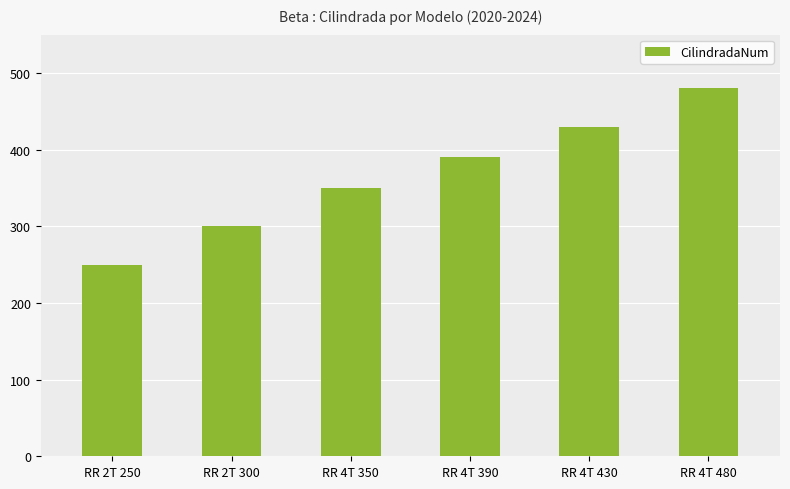

List the labels in order of value, largest first.

RR 4T 480, RR 4T 430, RR 4T 390, RR 4T 350, RR 2T 300, RR 2T 250